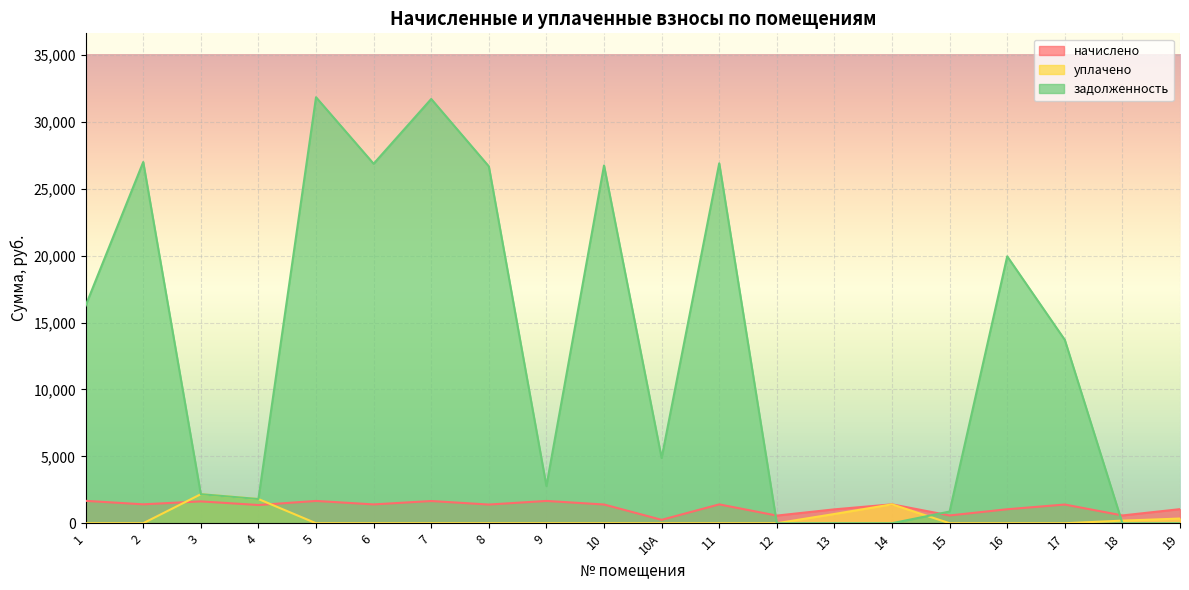

What is the difference between the maximum and minimum values in the начислено series?

1418.6